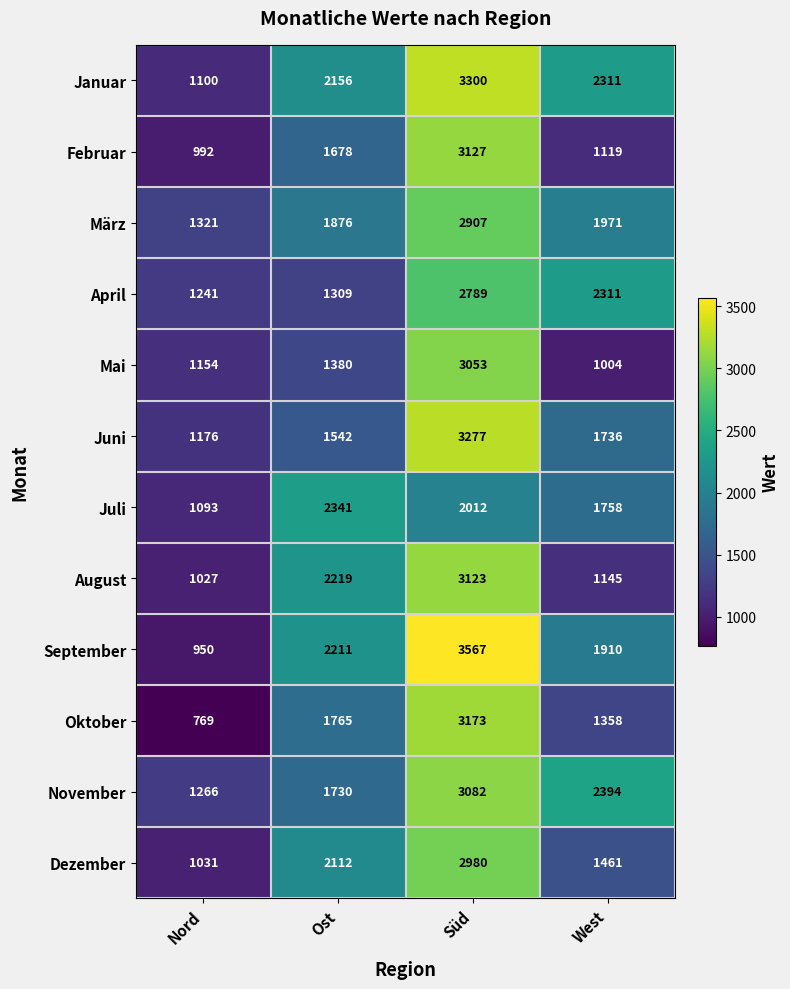

Which series changed the most between Süd and West?

Mai